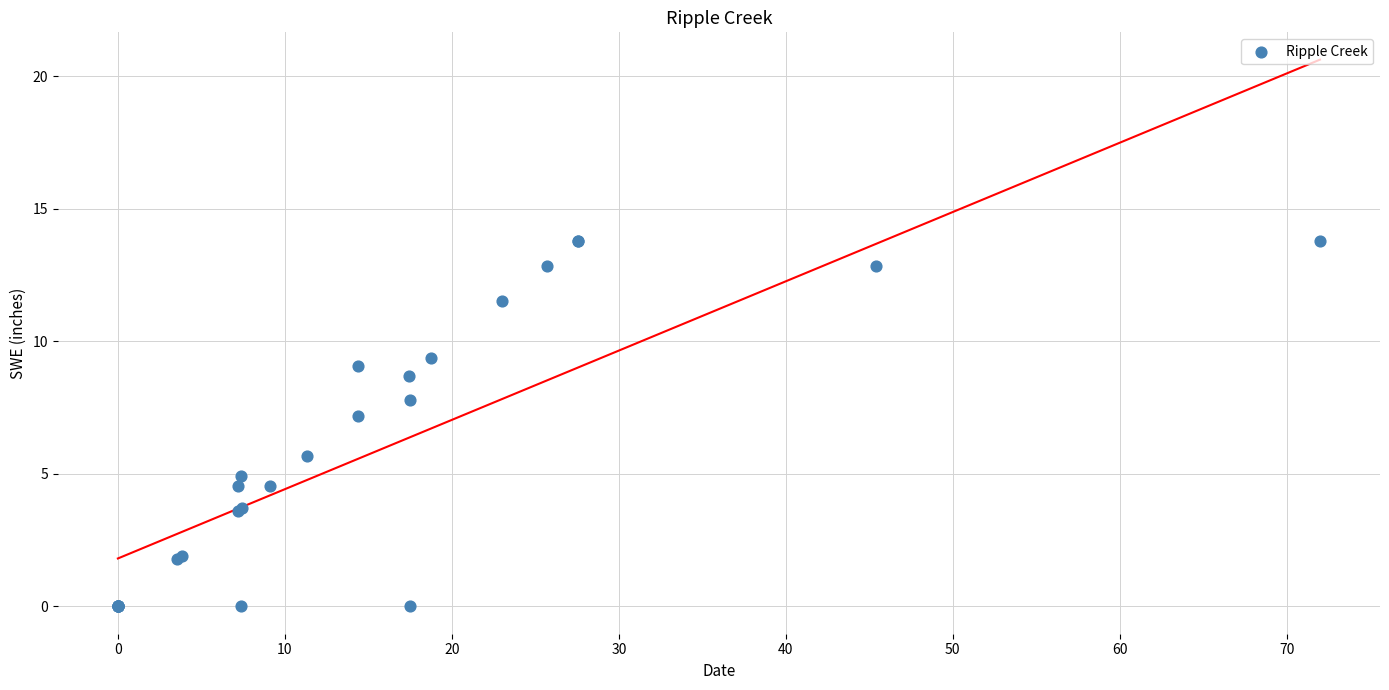

What Y value in the scatter plot is closest to 6?

5.7